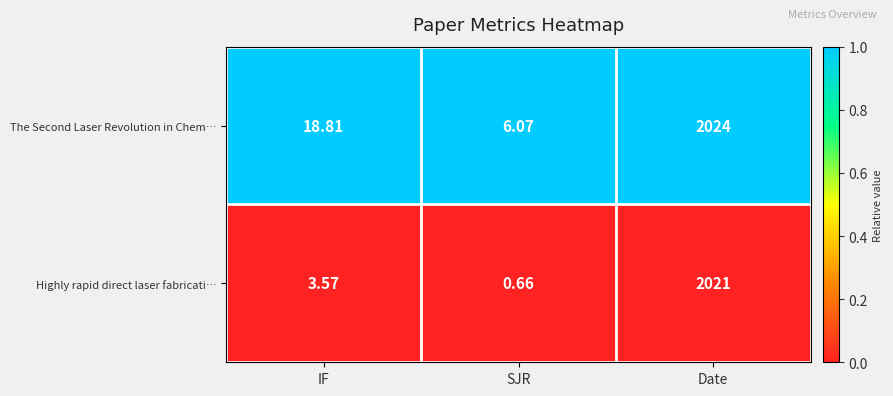

Rank the series at SJR from highest to lowest value.

The Second Laser Revolution in Chem…, Highly rapid direct laser fabricati…